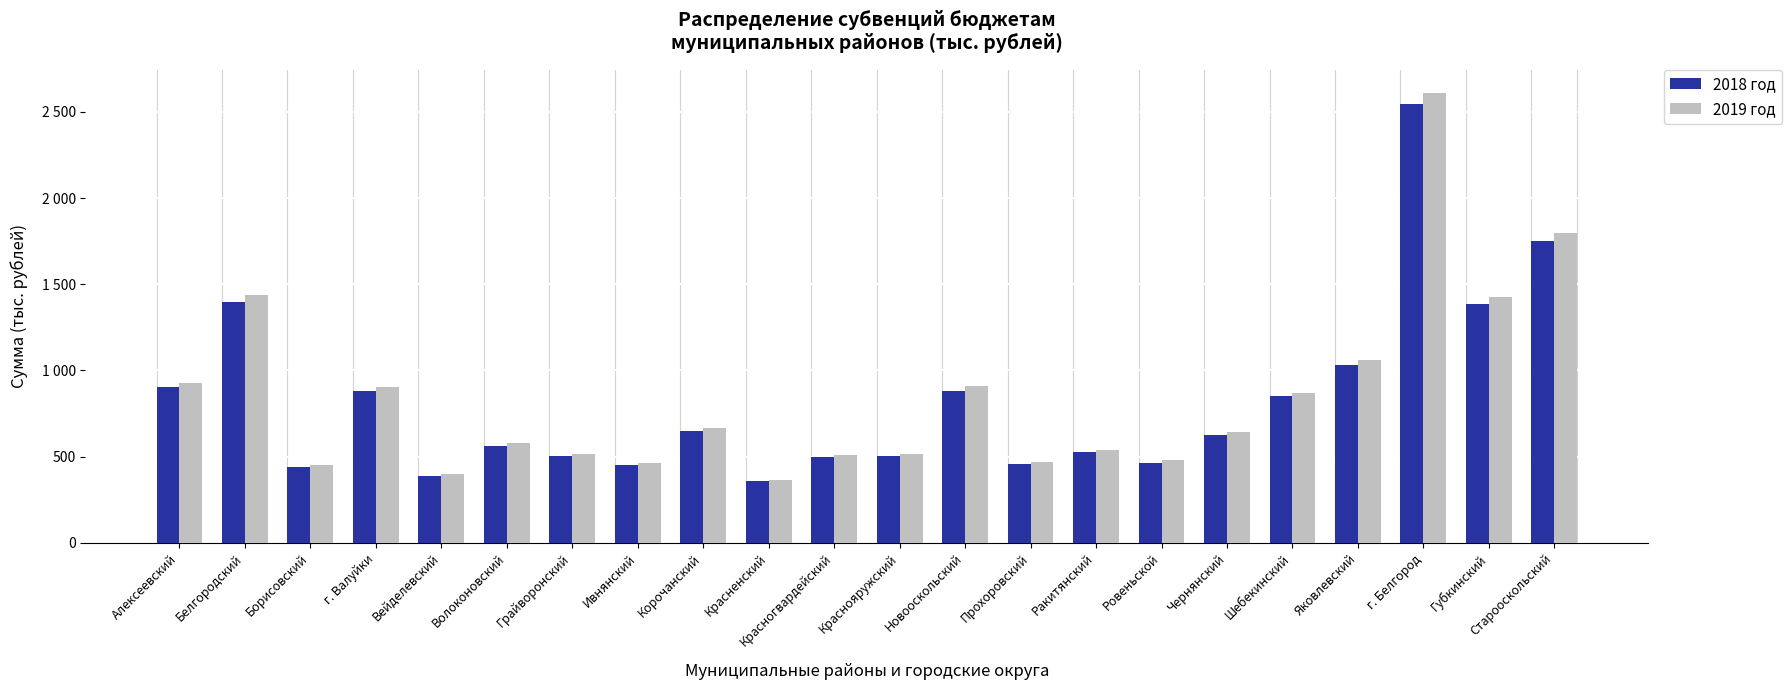

Are the bars grouped side by side (vs. stacked)?

Yes